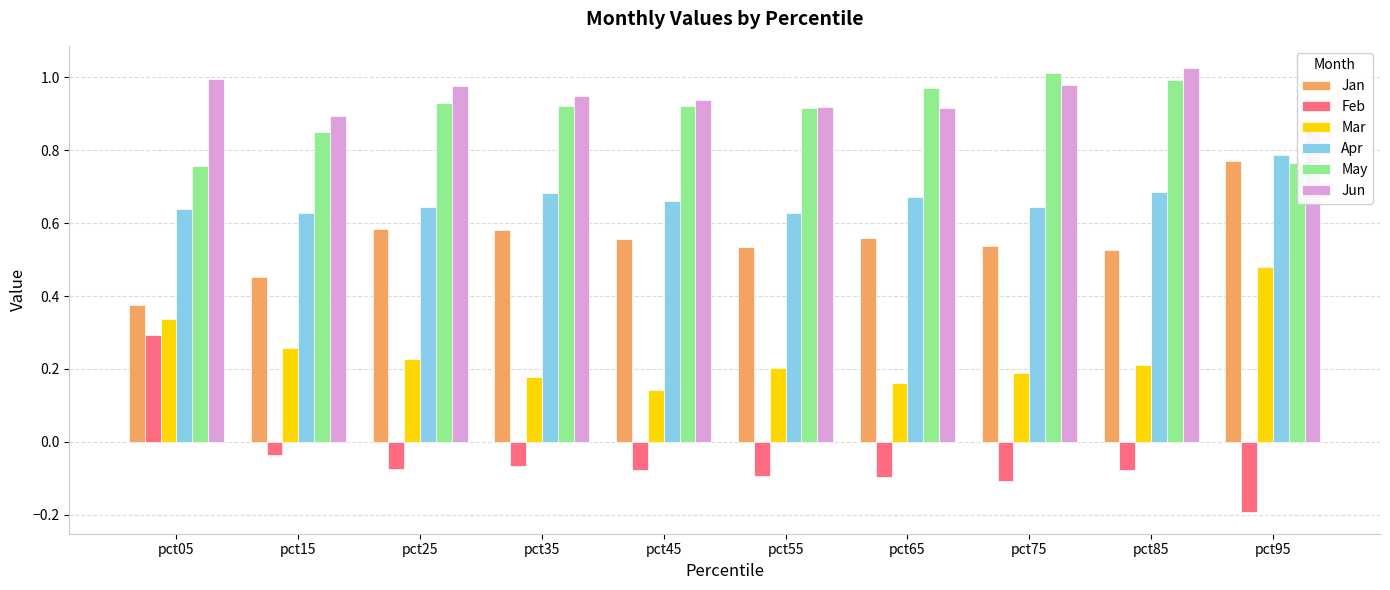

The Jun series shows 1.3 at pct45. True or false?

False